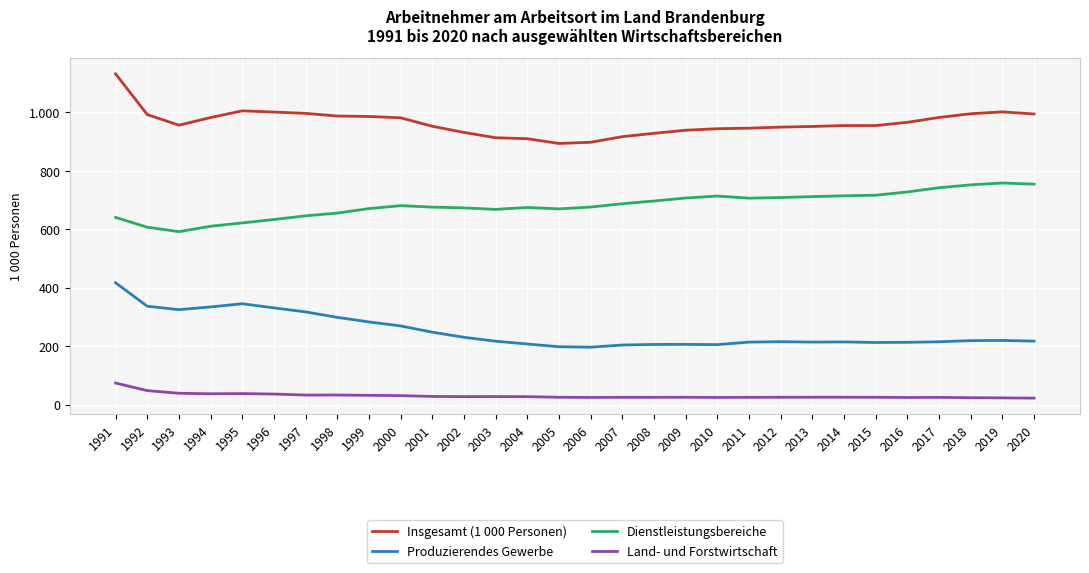

Reading left to right, list all the values displayed in this chart.

Insgesamt (1 000 Personen): 1131.9	992.5	956.3	982.4	1005.3	1001.2	996.7	987.6	986.1	981.5	952.5	931.5	913.3	910.0	893.7	897.9	917.0	928.4	939.0	944.2	946.0	949.7	951.9	955.0	955.0	966.0	982.7	995.4	1001.8	994.5
Produzierendes Gewerbe: 417.1	337.0	325.1	334.4	345.4	331.2	317.5	298.8	283.1	269.5	248.2	230.6	217.2	207.7	198.3	196.8	204.2	206.2	206.5	205.6	214.2	215.5	214.3	214.8	212.9	213.5	215.3	219.2	219.9	217.6
Dienstleistungsbereiche: 640.7	607.3	592.0	610.5	621.9	633.5	646.2	655.5	670.9	681.0	676.0	673.3	668.2	674.8	669.9	676.2	687.5	696.9	707.1	713.8	706.6	708.8	711.9	714.6	716.6	727.9	742.3	752.2	758.6	754.5
Land- und Forstwirtschaft: 74.1	48.3	39.1	37.4	38.1	36.5	33.0	33.2	32.0	31.1	28.3	27.6	27.9	27.5	25.6	24.8	25.2	25.3	25.4	24.8	25.3	25.4	25.7	25.6	25.4	24.6	25.1	24.0	23.4	22.5